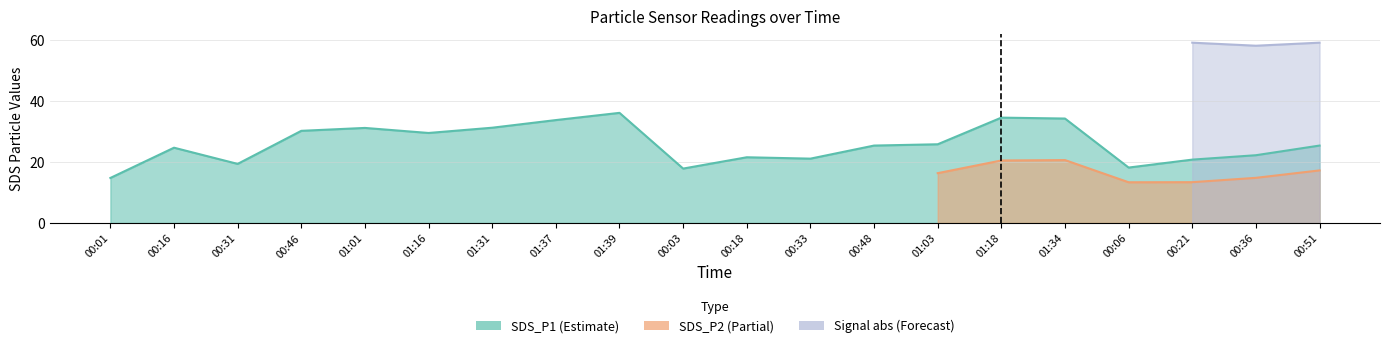

Is it true that Signal_neg equals -119.6 at 01:03?

False